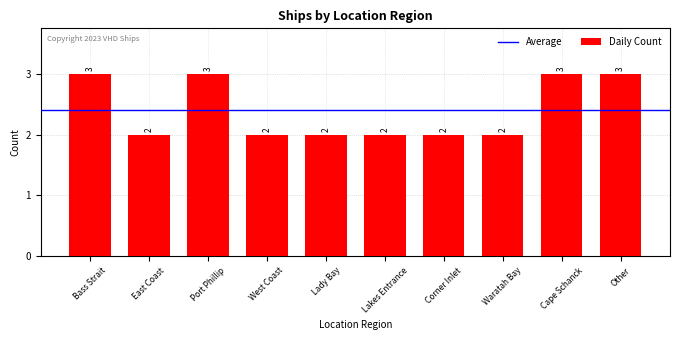

What is the sum of the values at Port Phillip and Bass Strait?

6